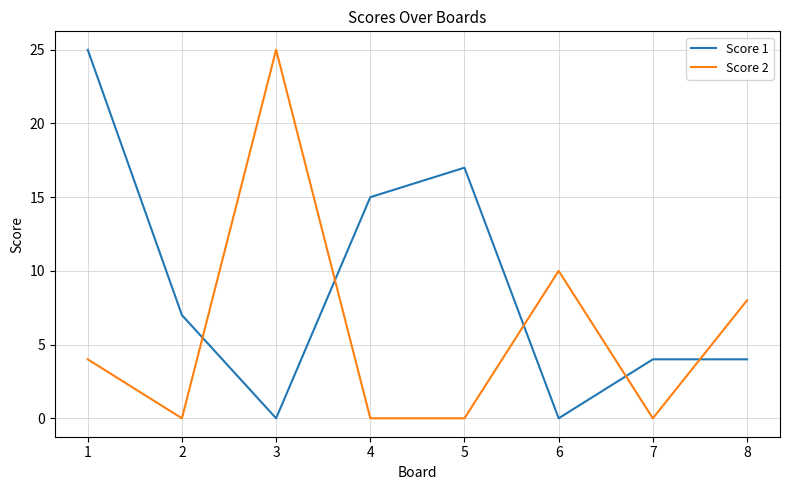

Reading right to left, transcribe all the data shown in this chart.

Score 1: 8=4	7=4	6=0	5=17	4=15	3=0	2=7	1=25
Score 2: 8=8	7=0	6=10	5=0	4=0	3=25	2=0	1=4